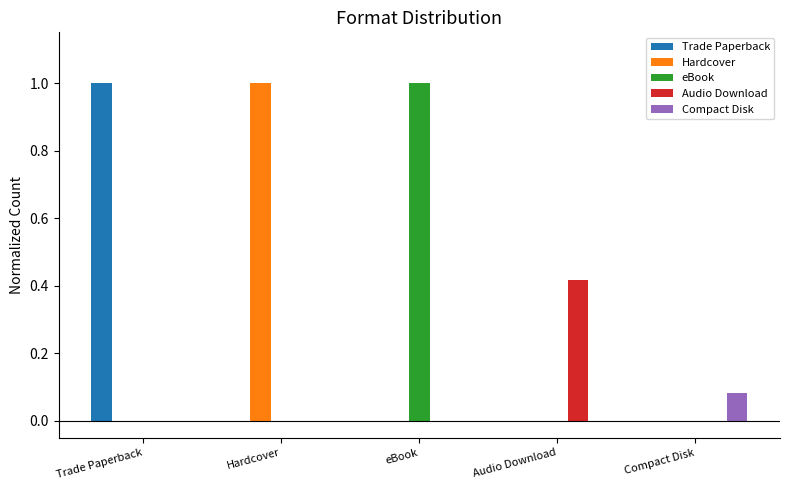

The value of Trade Paperback at Compact Disk is 0.0. True or false?

True